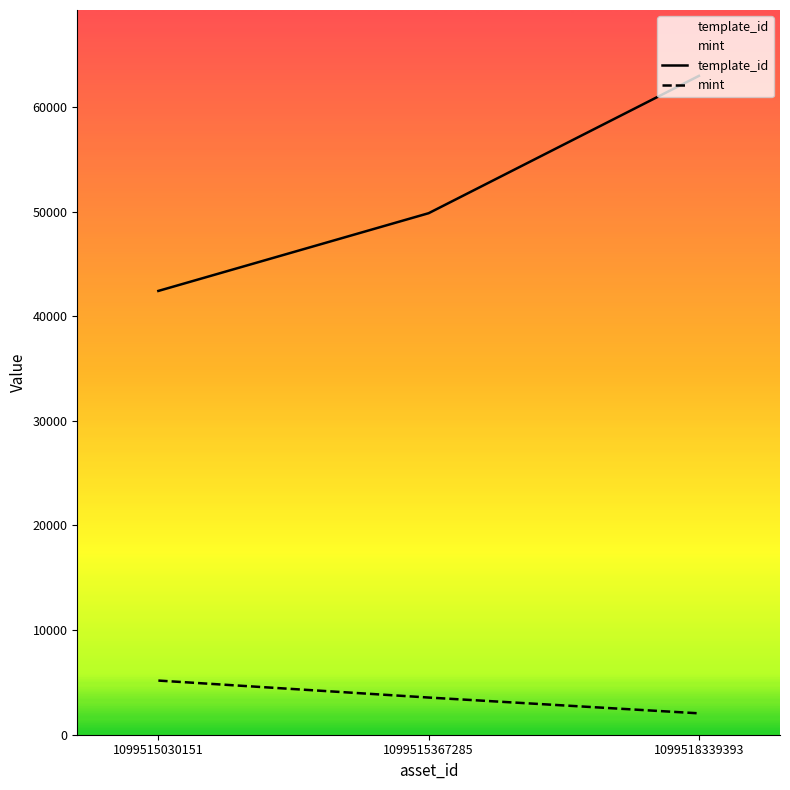

What is the sum of the mint values at 1099518339393 and 1099515367285?

5598